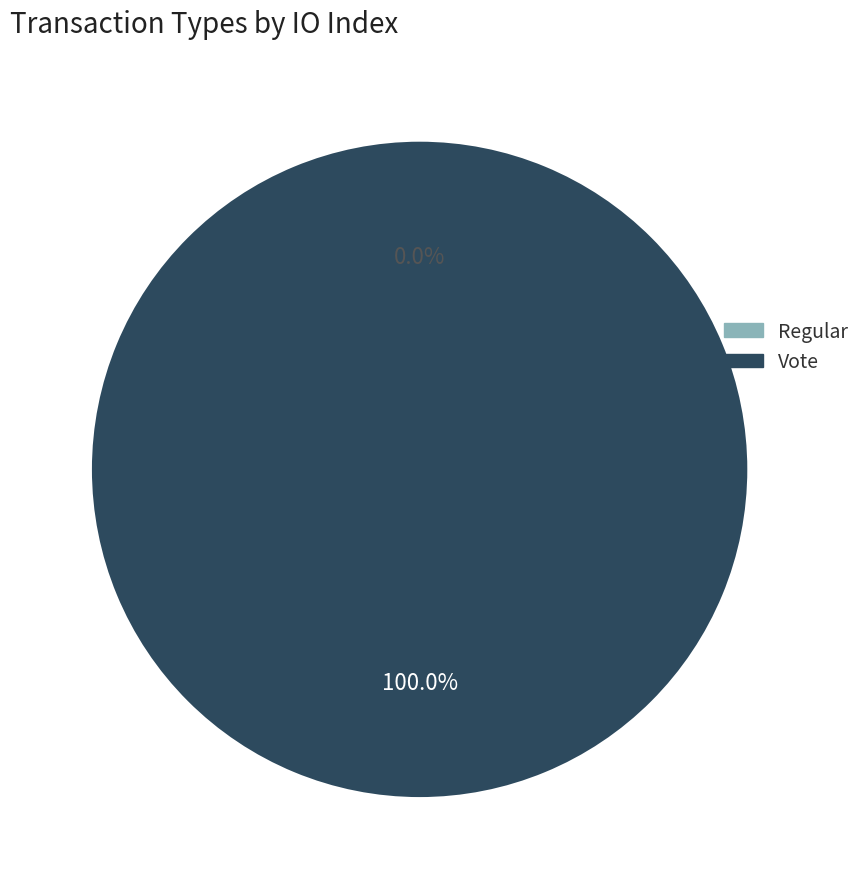

How many slices are in this pie chart?

2